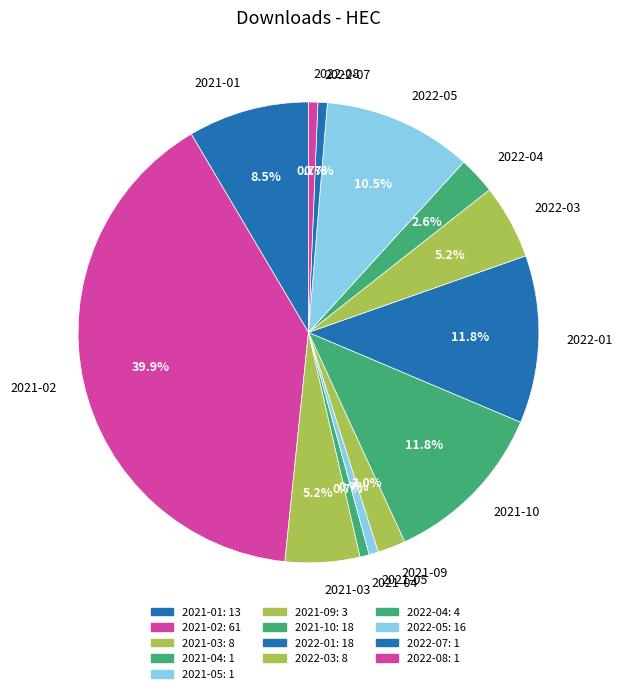

What is the largest slice in the pie chart?

2021-02